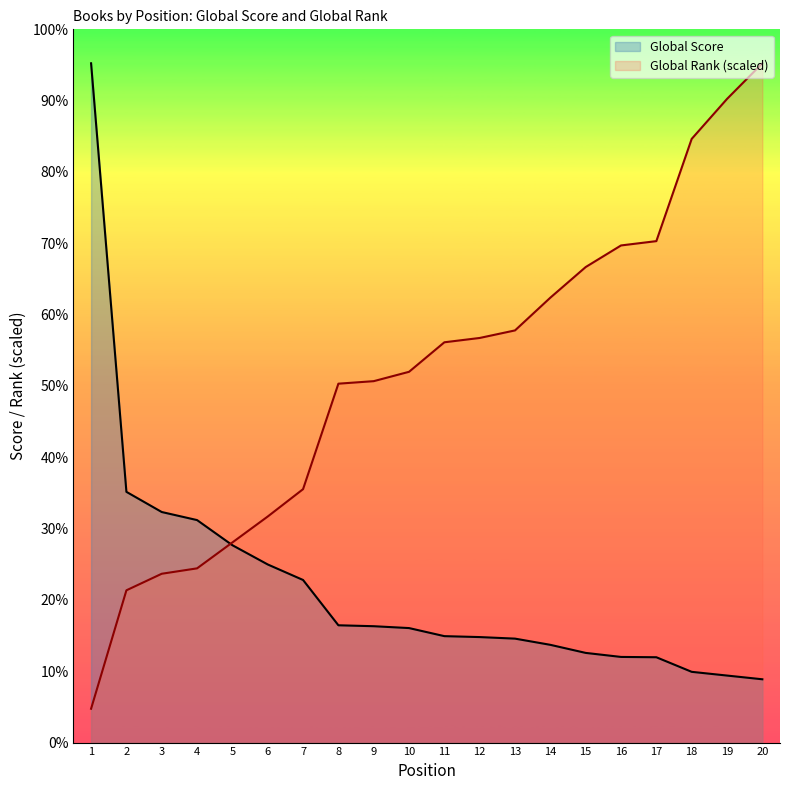

True or false: Global Score and Global Rank intersect in this chart.

True